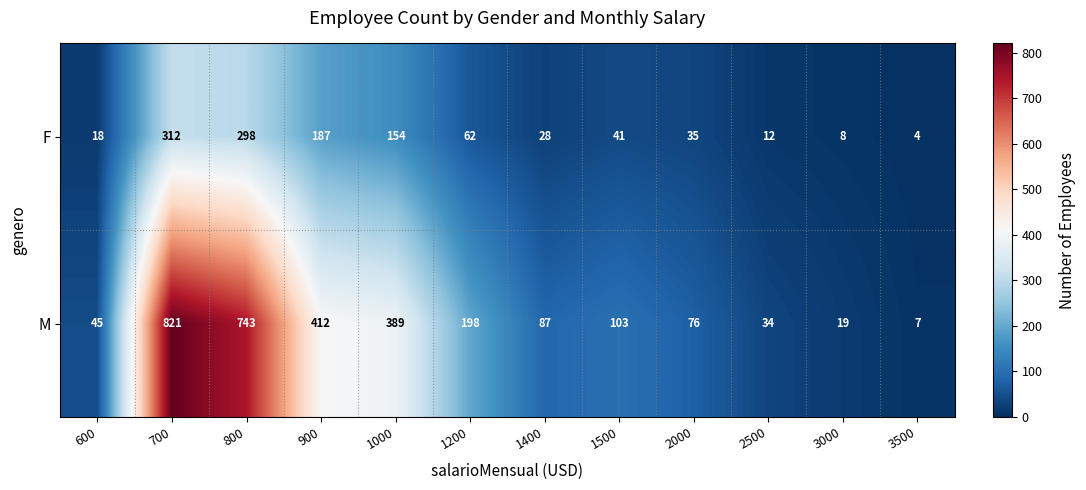

The M series shows 3 at 3500. True or false?

False